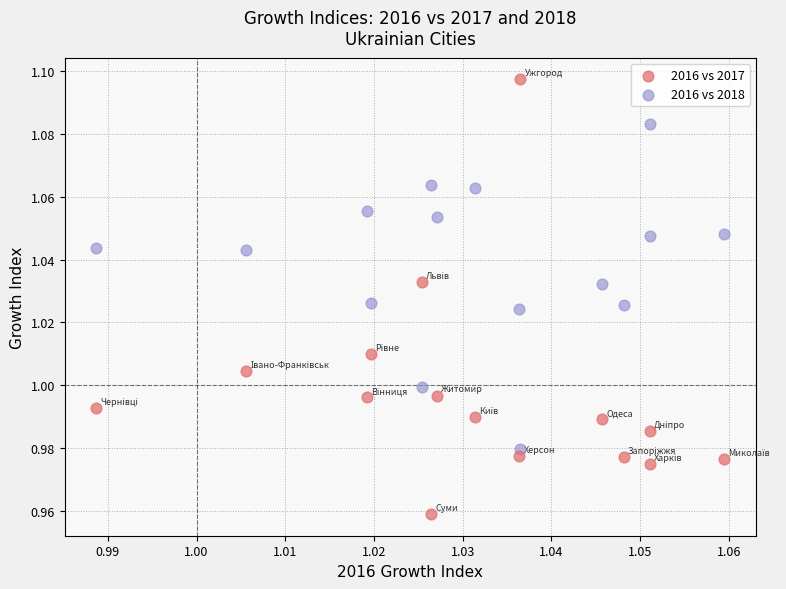

Which series reaches the minimum Y coordinate?

2016 vs 2017